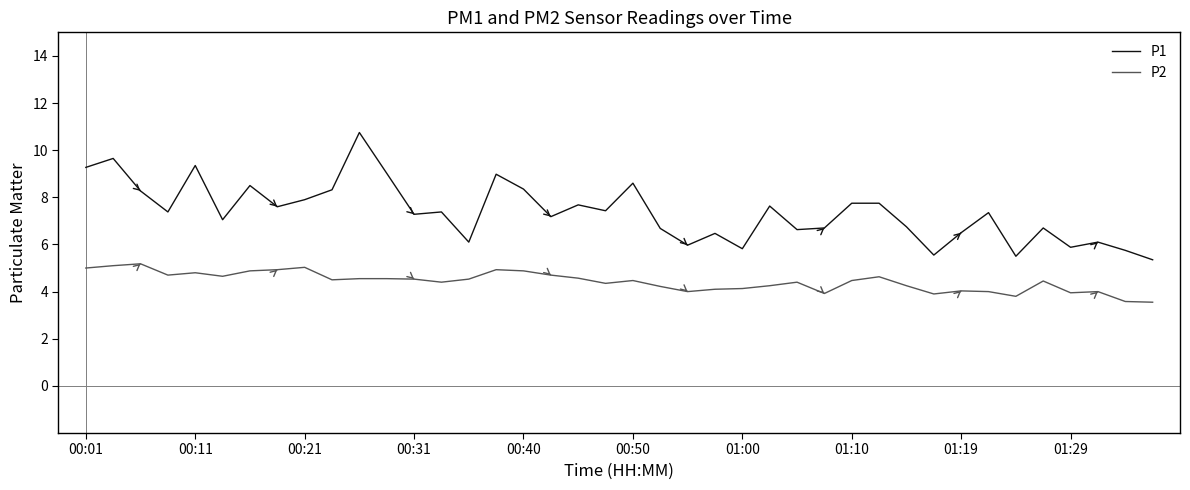

Is this an area chart (filled region under the line)?

No